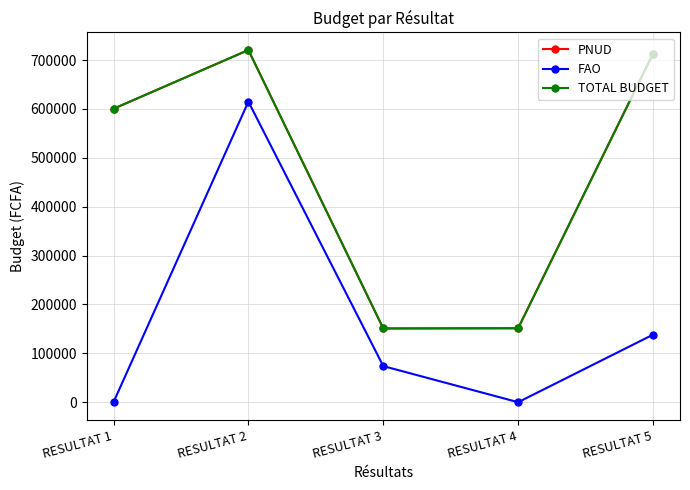

What is the sum of all PNUD values?

2336448.6